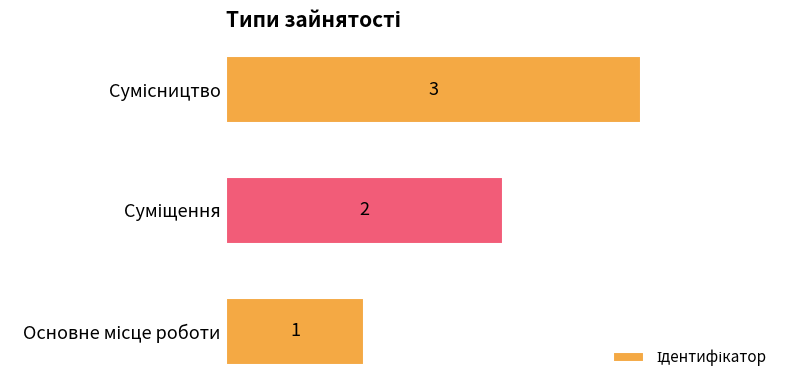

What is the smallest value displayed?

1